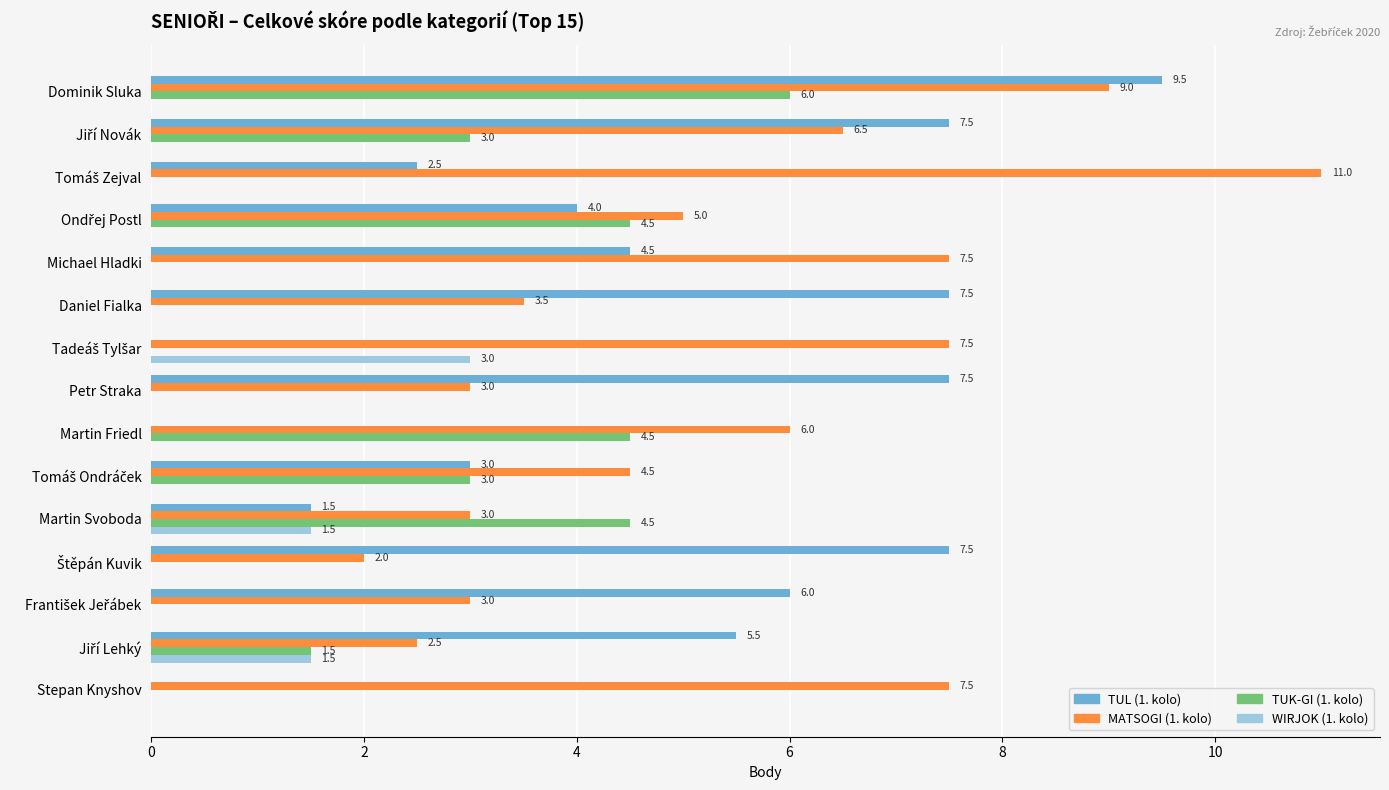

What is the average value of the TUL (1. kolo) series?

4.4